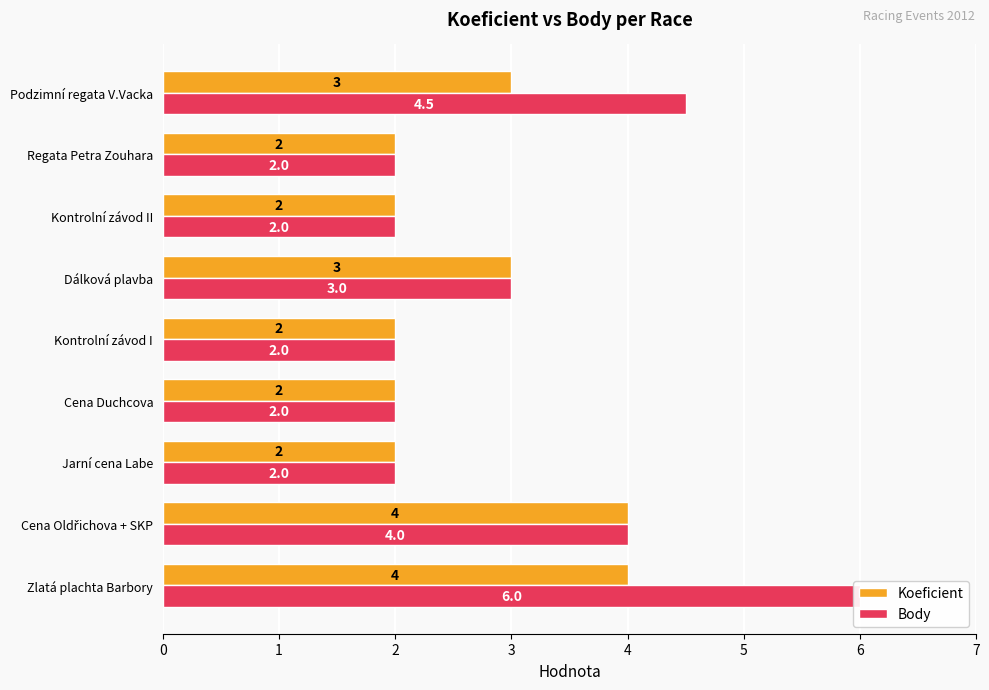

Count the Body values in the range 2 to 4.

7